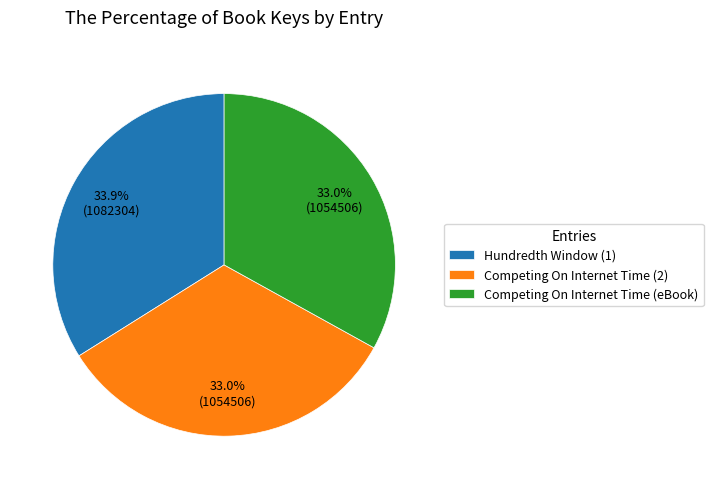

Does Competing On Internet Time (2) account for over 50% of the chart?

No